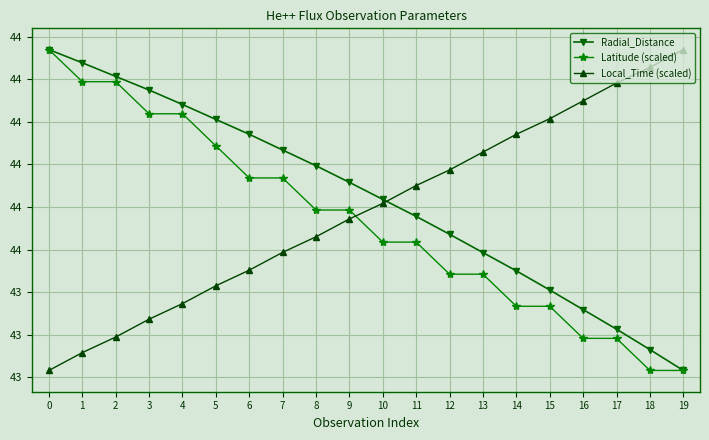

Rank the series by their average value, from highest to lowest.

Radial_Distance, Local_Time (scaled), Latitude (scaled)